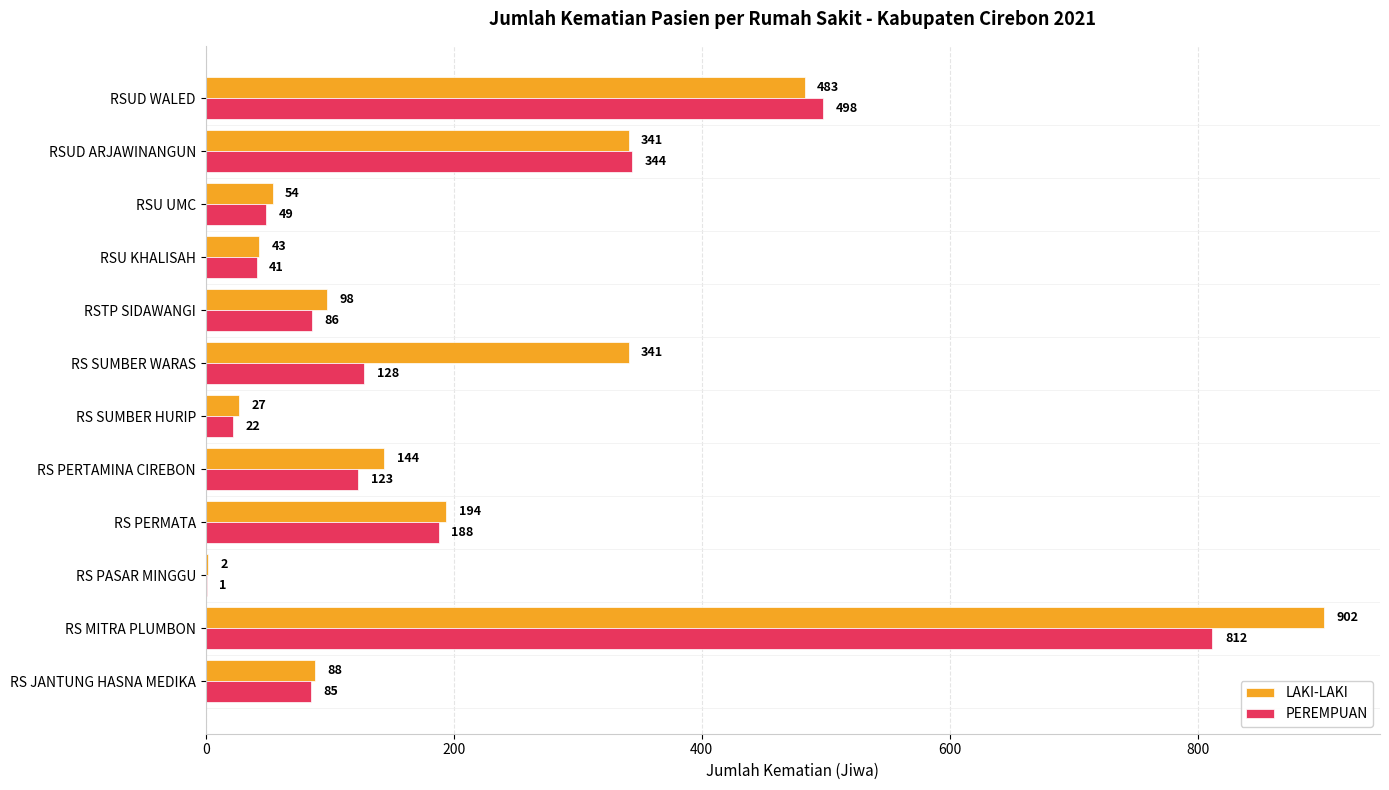

The value of LAKI-LAKI at RS SUMBER HURIP is 27. True or false?

True